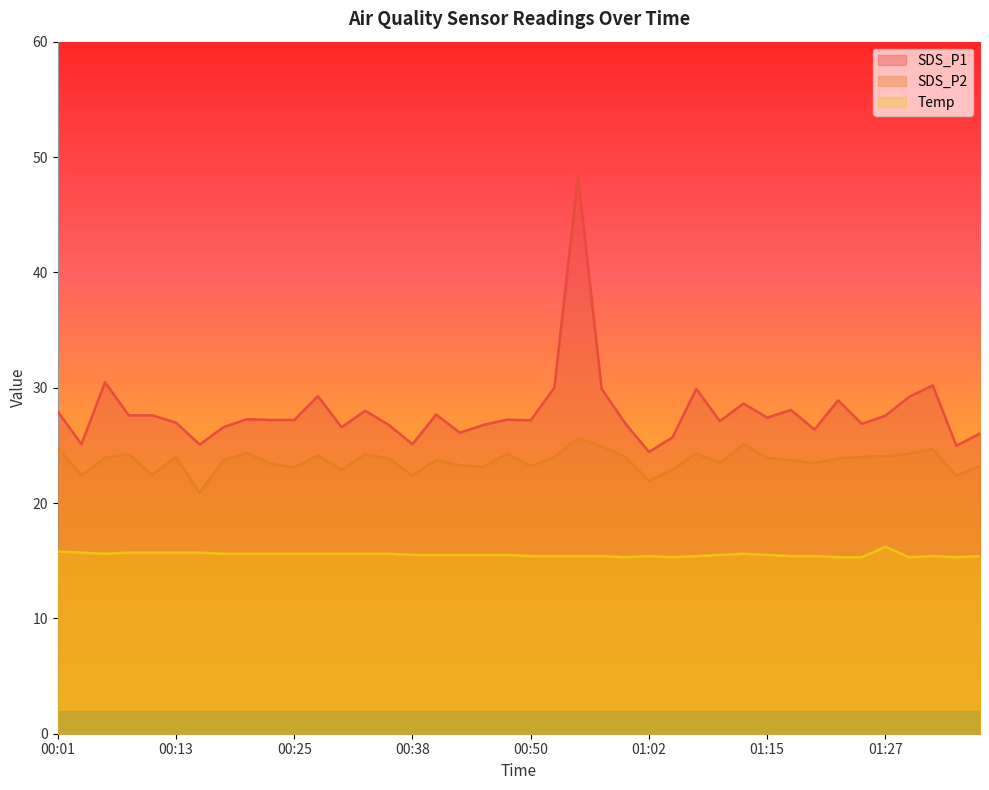

Which series has the largest total across all categories?

SDS_P1